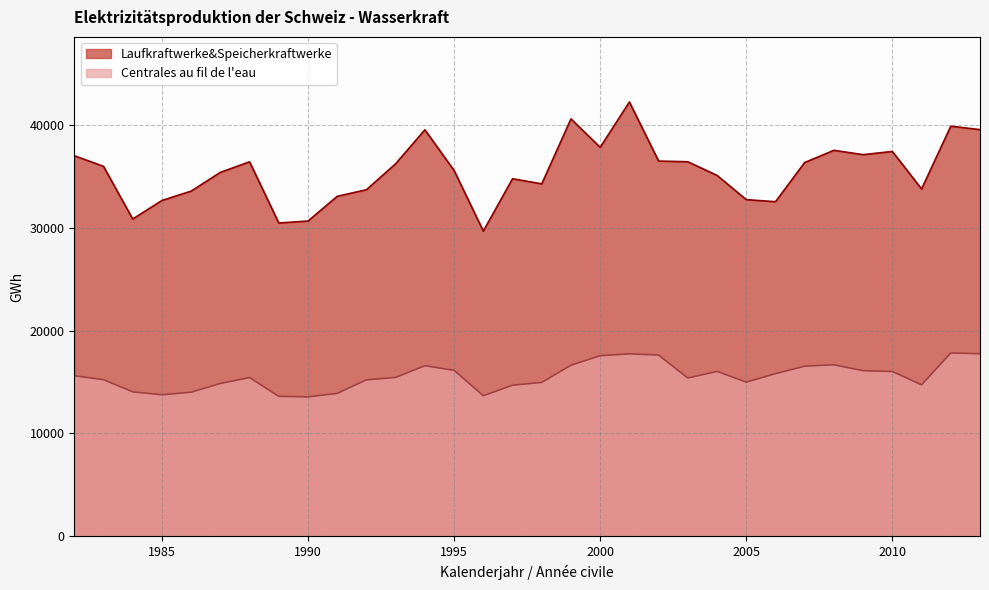

What are all the series names shown in the legend?

Laufkraftwerke&Speicherkraftwerke, Centrales au fil de l'eau